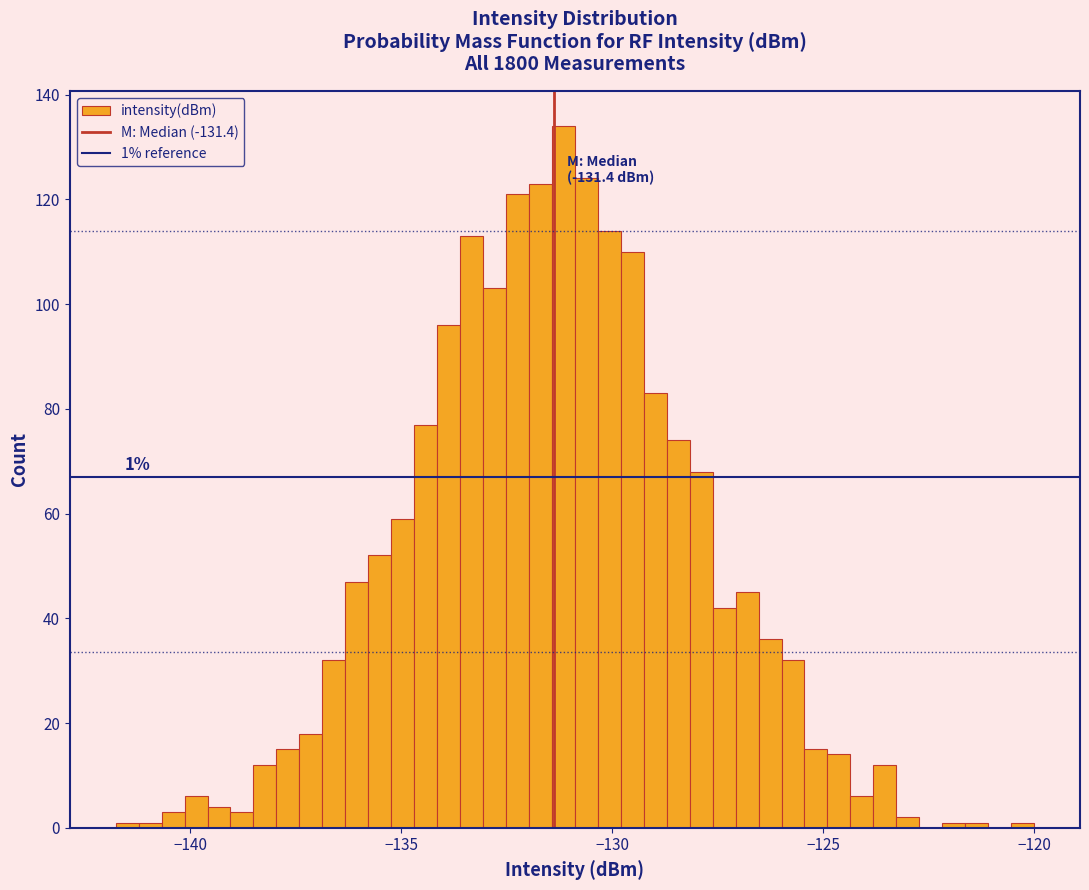

Read against the x-axis, roughly where is the centre of the tallest bar?

-131.0